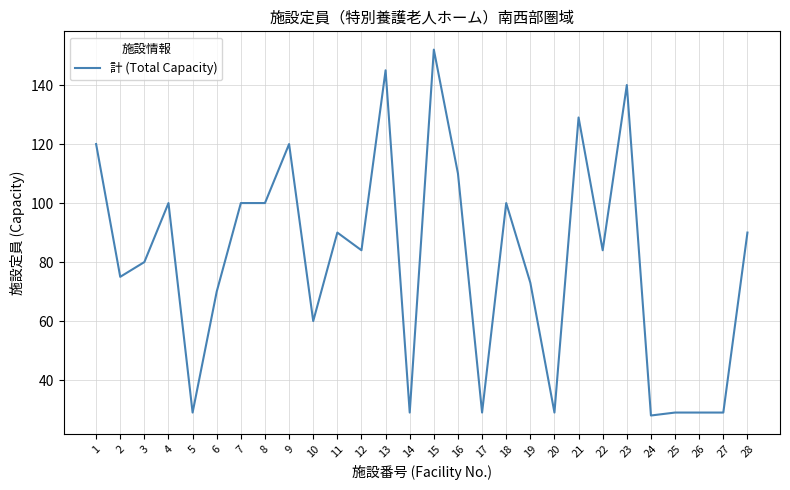

Reading right to left, transcribe all the data shown in this chart.

90	29	29	29	28	140	84	129	29	73	100	29	110	152	29	145	84	90	60	120	100	100	70	29	100	80	75	120